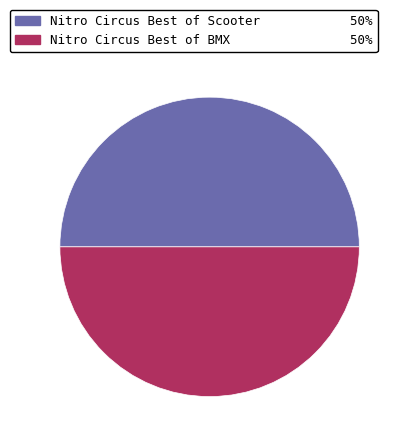

Is it true that Nitro Circus Best of BMX 50% is 56% of the pie?

False